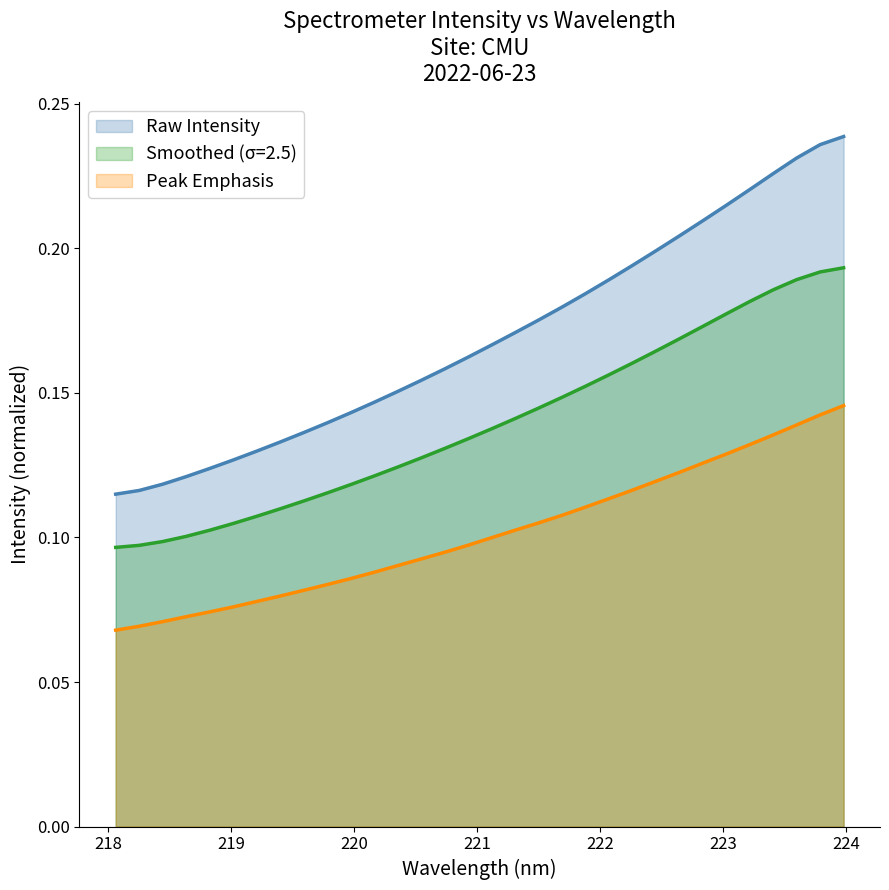

Which series has the largest range (max minus min)?

Raw Intensity